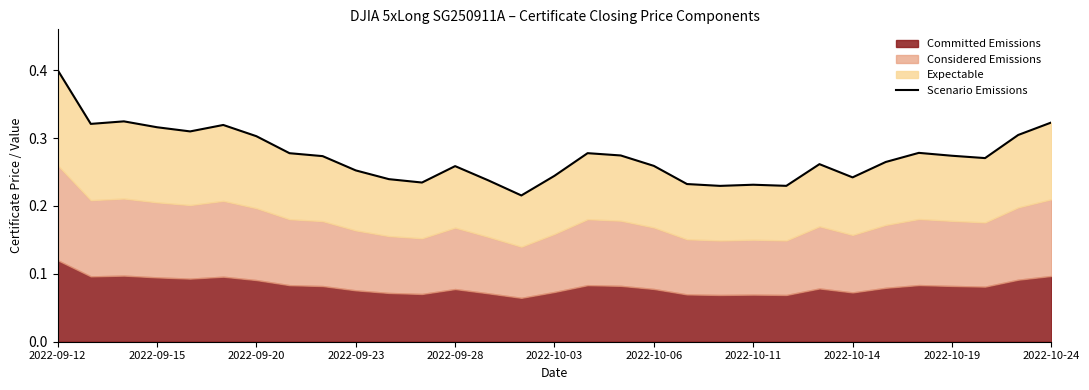

Reading left to right, what are all the values shown in this chart?

0.4	0.3	0.3	0.3	0.3	0.3	0.3	0.3	0.3	0.3	0.2	0.2	0.3	0.2	0.2	0.2	0.3	0.3	0.3	0.2	0.2	0.2	0.2	0.3	0.2	0.3	0.3	0.3	0.3	0.3	0.3